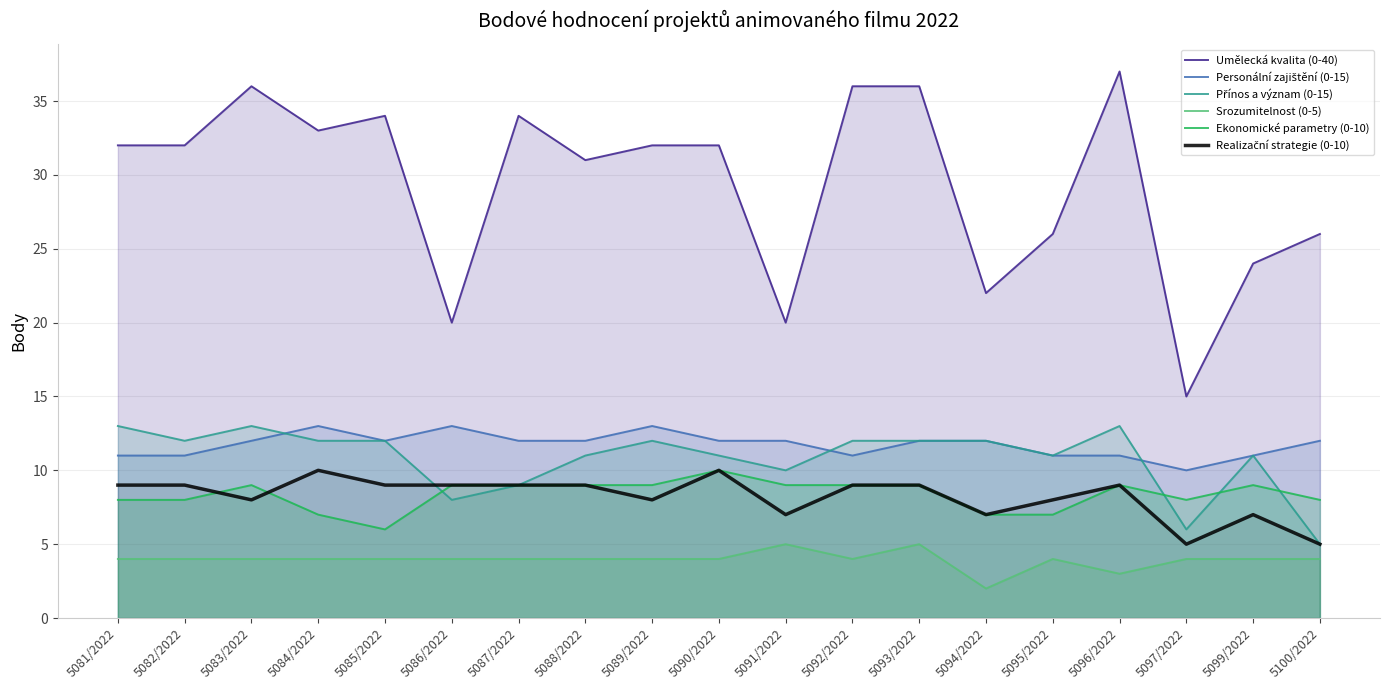

True or false: Srozumitelnost (0-5) and Umělecká kvalita (0-40) cross at least once.

False